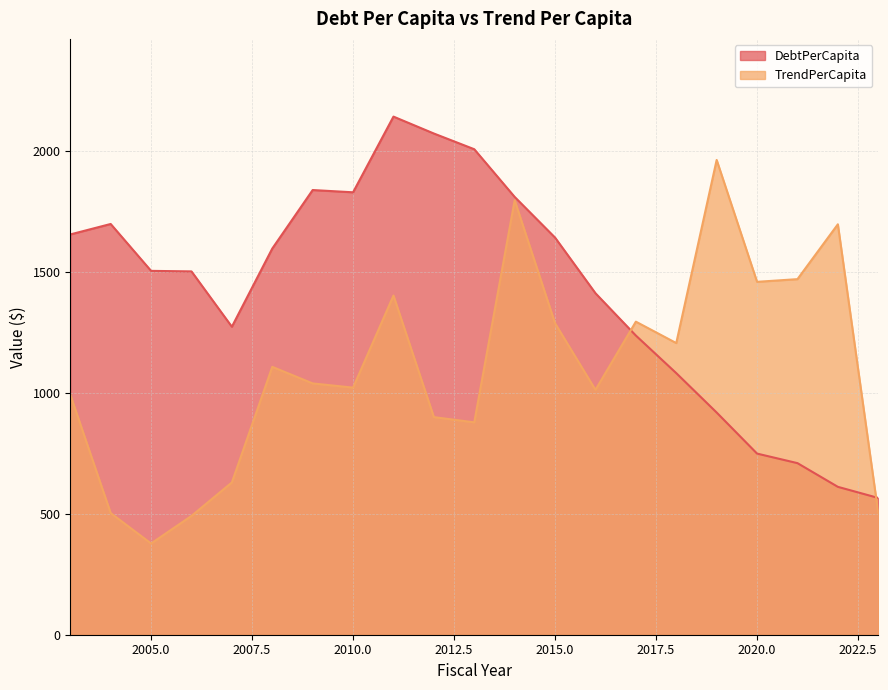

The TrendPerCapita series shows 198.9 at 2004. True or false?

False